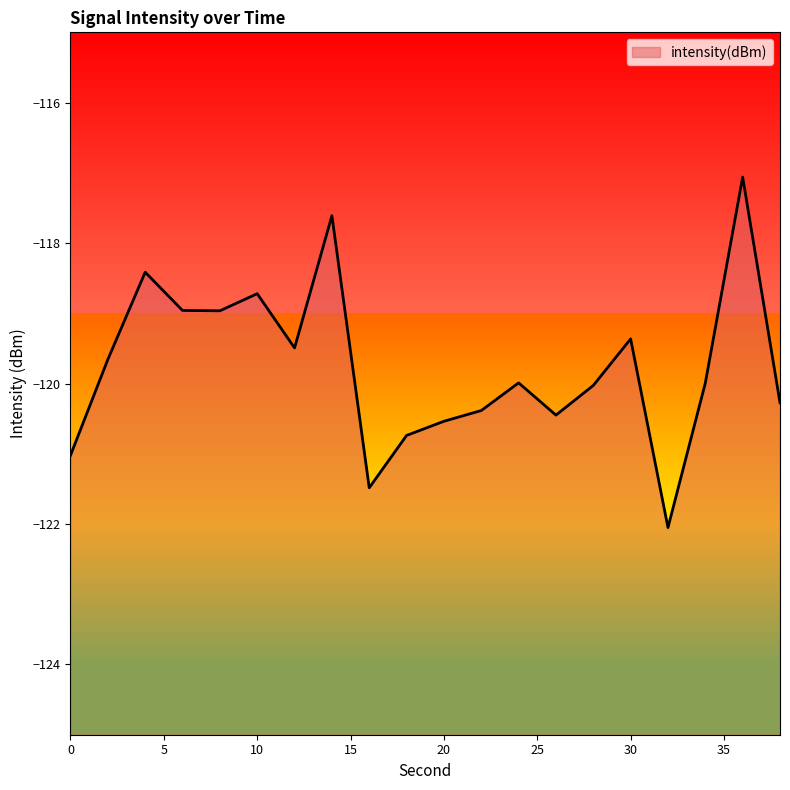

Reading left to right, extract all data points from this chart.

0=-121.0	2=-119.7	4=-118.4	6=-119.0	8=-119.0	10=-118.7	12=-119.5	14=-117.6	16=-121.5	18=-120.7	20=-120.5	22=-120.4	24=-120.0	26=-120.4	28=-120.0	30=-119.4	32=-122.1	34=-120.0	36=-117.1	38=-120.3